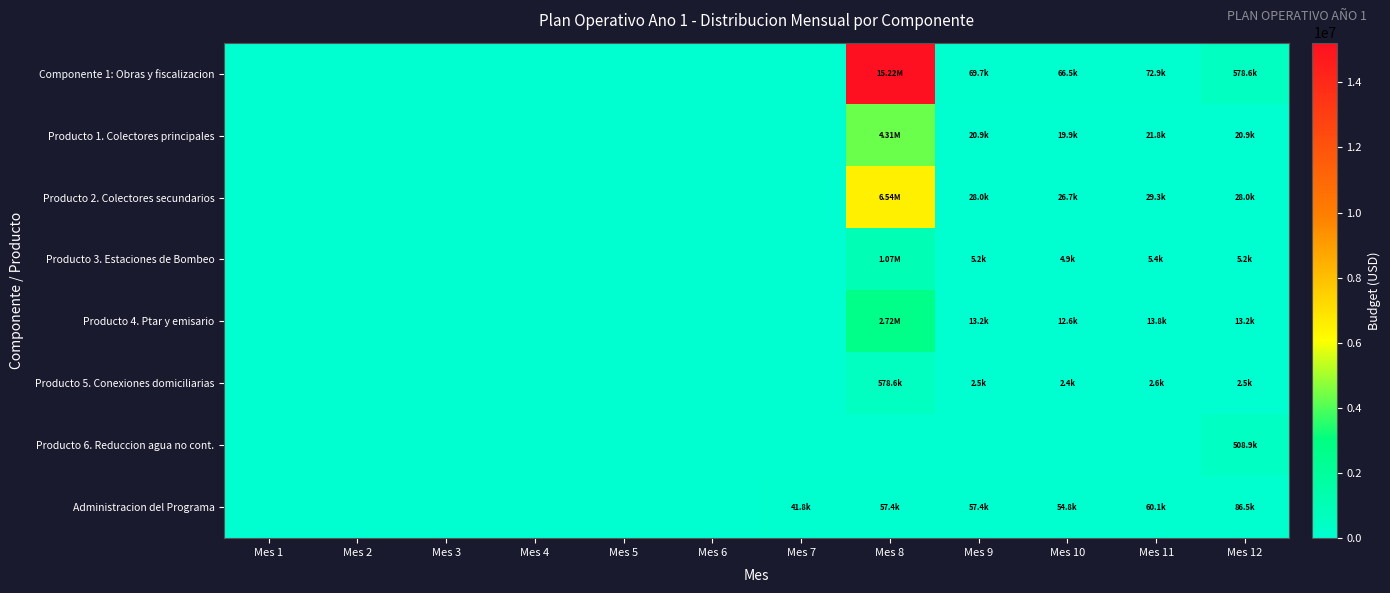

Reading right to left, transcribe all the data shown in this chart.

Componente 1: Obras y fiscalizacion: Mes 12=578594.9	Mes 11=72852.4	Mes 10=66517.4	Mes 9=69684.9	Mes 8=15218413.6	Mes 7=0.0	Mes 6=0.0	Mes 5=0.0	Mes 4=0.0	Mes 3=0.0	Mes 2=0.0	Mes 1=0.0
Producto 1. Colectores principales: Mes 12=20875.5	Mes 11=21824.4	Mes 10=19926.6	Mes 9=20875.5	Mes 8=4314583.3	Mes 7=0.0	Mes 6=0.0	Mes 5=0.0	Mes 4=0.0	Mes 3=0.0	Mes 2=0.0	Mes 1=0.0
Producto 2. Colectores secundarios: Mes 12=27997.4	Mes 11=29270.0	Mes 10=26724.8	Mes 9=27997.4	Mes 8=6535454.7	Mes 7=0.0	Mes 6=0.0	Mes 5=0.0	Mes 4=0.0	Mes 3=0.0	Mes 2=0.0	Mes 1=0.0
Producto 3. Estaciones de Bombeo: Mes 12=5159.1	Mes 11=5393.6	Mes 10=4924.6	Mes 9=5159.1	Mes 8=1066293.6	Mes 7=0.0	Mes 6=0.0	Mes 5=0.0	Mes 4=0.0	Mes 3=0.0	Mes 2=0.0	Mes 1=0.0
Producto 4. Ptar y emisario: Mes 12=13174.3	Mes 11=13773.1	Mes 10=12575.4	Mes 9=13174.3	Mes 8=2723479.3	Mes 7=0.0	Mes 6=0.0	Mes 5=0.0	Mes 4=0.0	Mes 3=0.0	Mes 2=0.0	Mes 1=0.0
Producto 5. Conexiones domiciliarias: Mes 12=2478.7	Mes 11=2591.3	Mes 10=2366.0	Mes 9=2478.7	Mes 8=578602.7	Mes 7=0.0	Mes 6=0.0	Mes 5=0.0	Mes 4=0.0	Mes 3=0.0	Mes 2=0.0	Mes 1=0.0
Producto 6. Reduccion agua no cont.: Mes 12=508910.0	Mes 11=0.0	Mes 10=0.0	Mes 9=0.0	Mes 8=0.0	Mes 7=0.0	Mes 6=0.0	Mes 5=0.0	Mes 4=0.0	Mes 3=0.0	Mes 2=0.0	Mes 1=0.0
Administracion del Programa: Mes 12=86530.8	Mes 11=60050.8	Mes 10=54828.9	Mes 9=57439.9	Mes 8=57439.9	Mes 7=41774.6	Mes 6=0.0	Mes 5=0.0	Mes 4=0.0	Mes 3=0.0	Mes 2=0.0	Mes 1=0.0